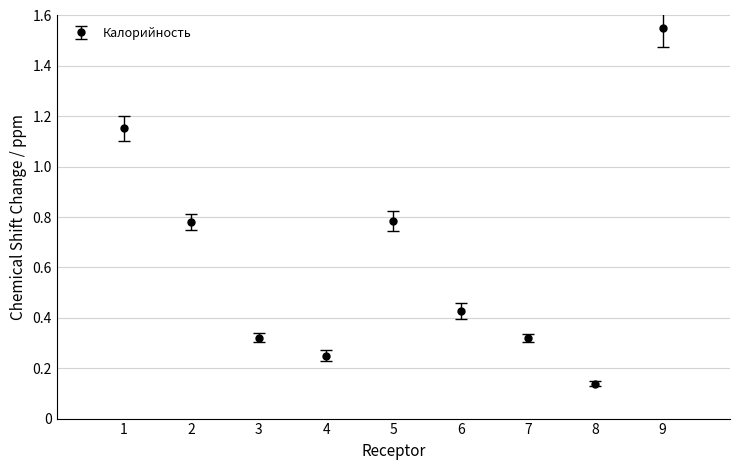

Which has a higher value, 5 or 8?

5